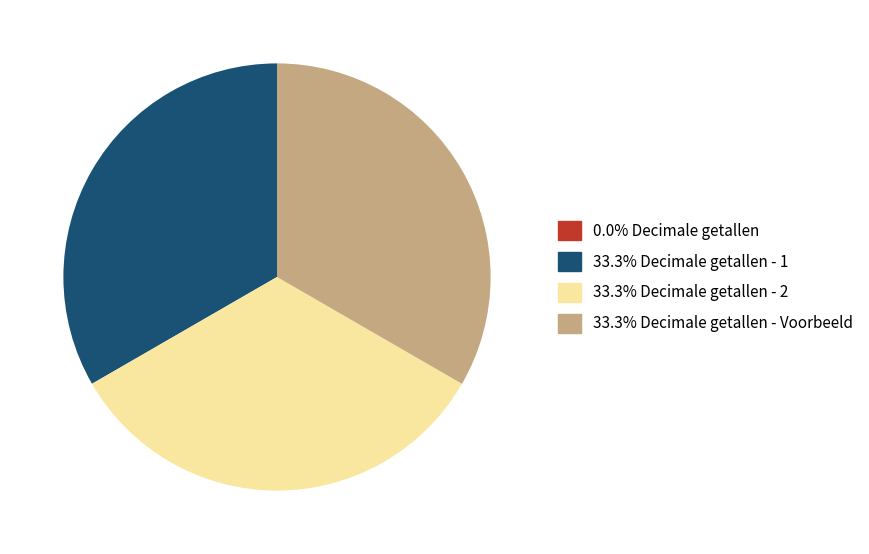

Is there a majority slice in this chart?

No